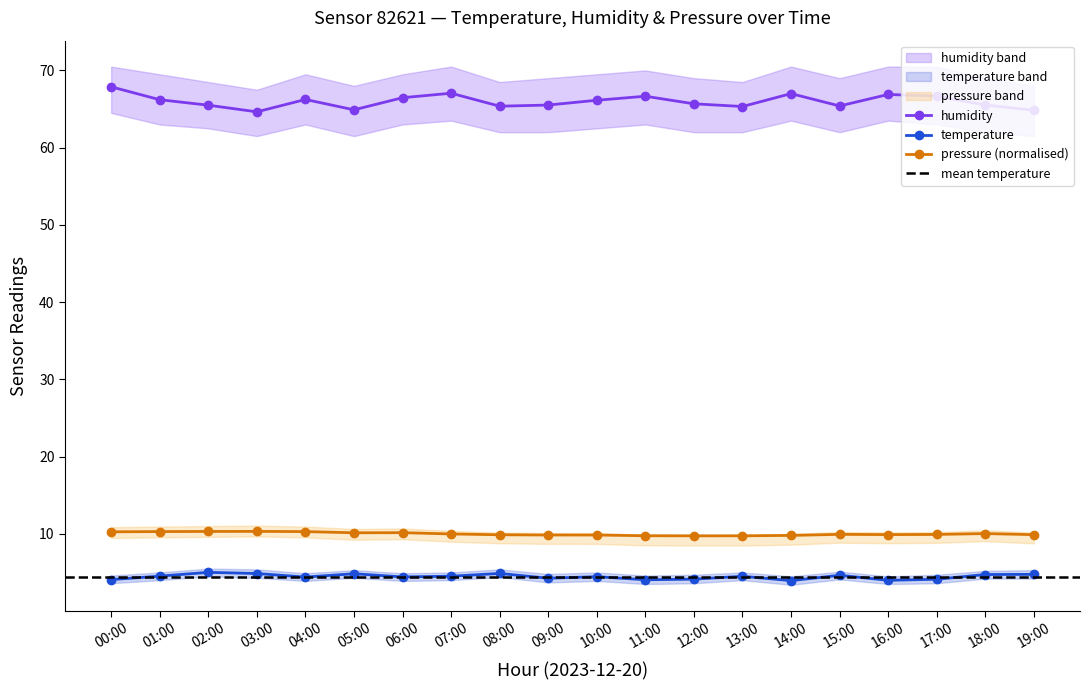

Rank the series at 07:00 from lowest to highest value.

temperature, pressure_norm, humidity